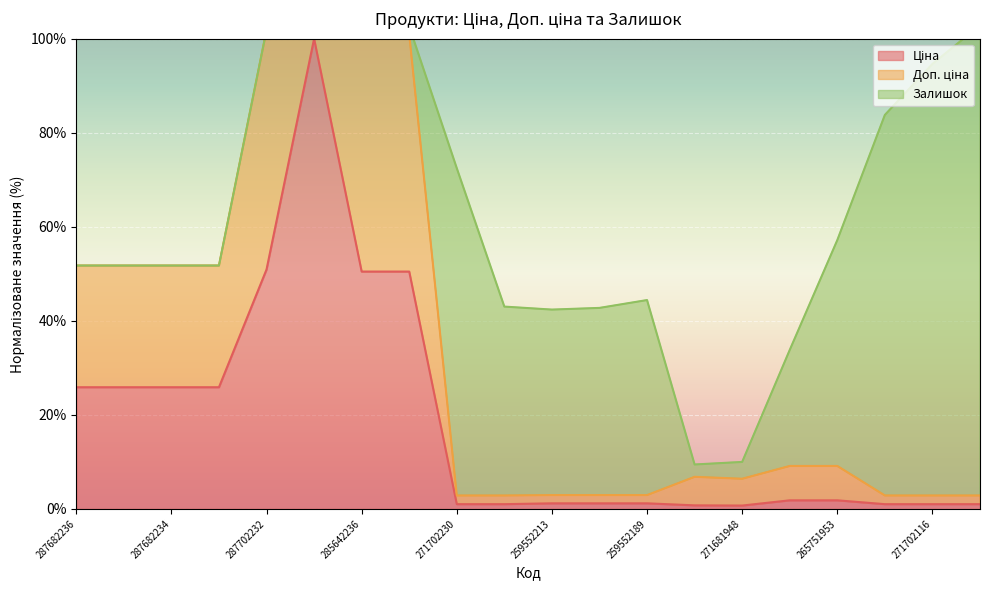

What is the approximate value of Доп. ціна at 287682234?

51.8